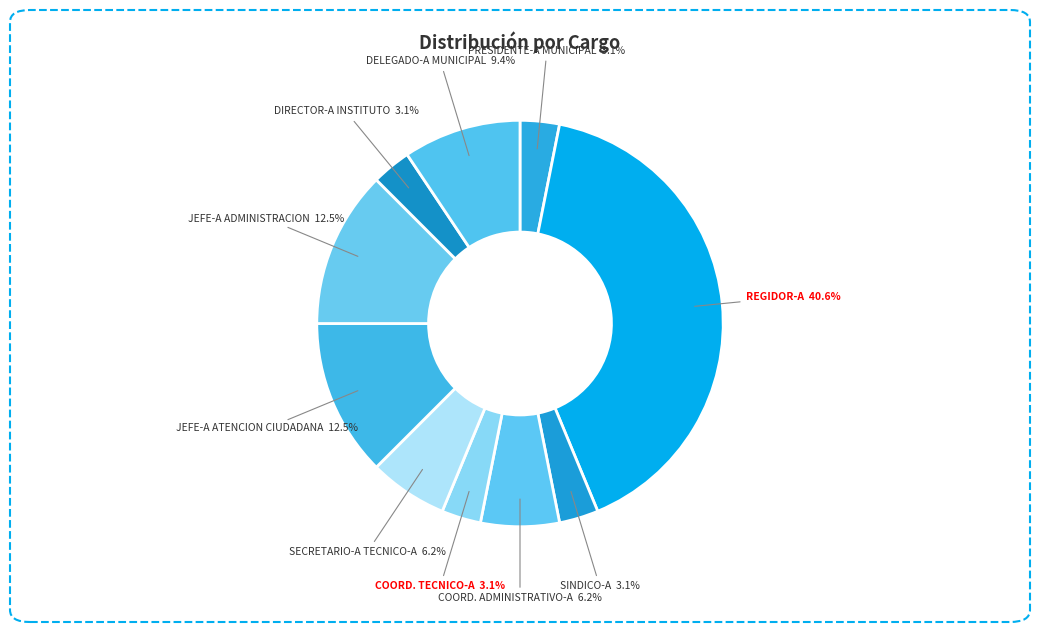

Is there any slice that represents more than half of the pie?

No